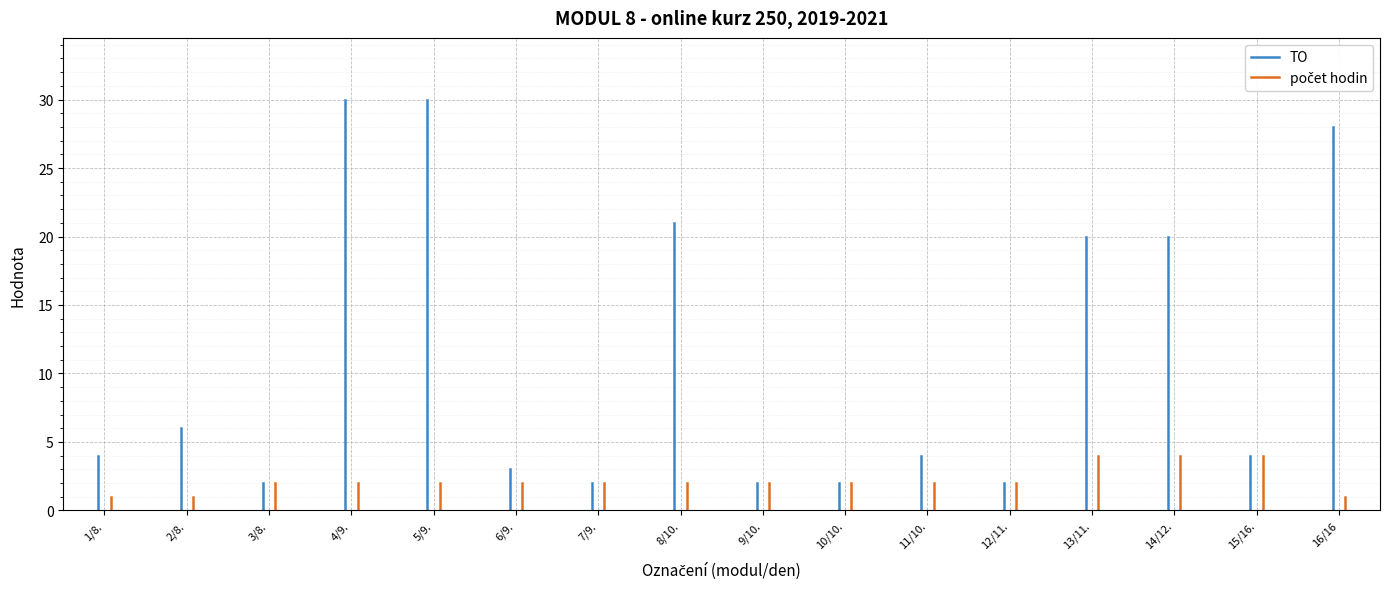

True or false: TO has a value of 1 at 2/8..

False